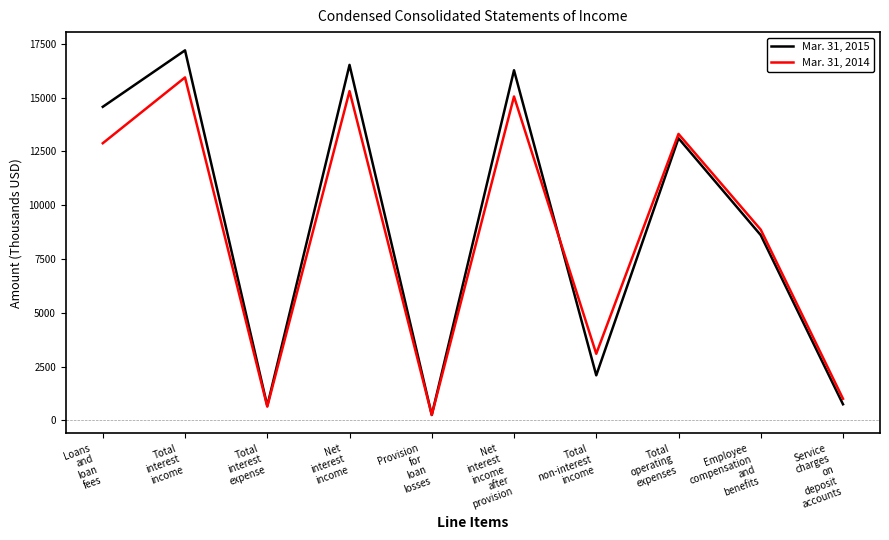

List the series in order of their peak value, highest first.

Mar. 31, 2015, Mar. 31, 2014